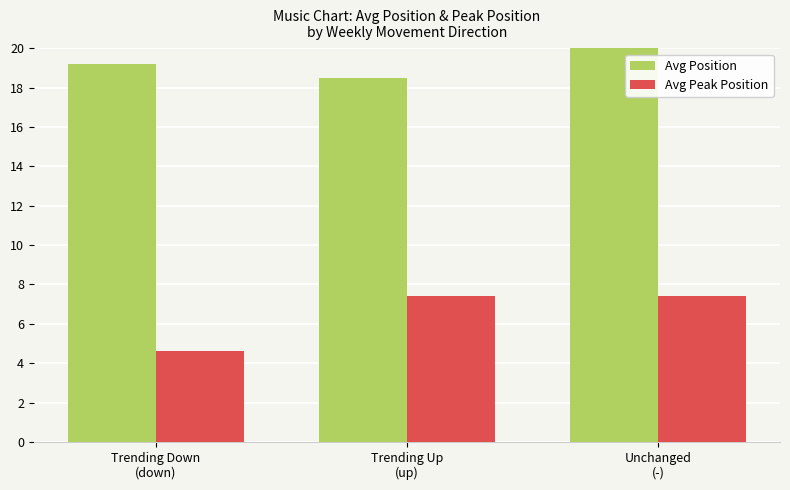

What is the value of the Avg Peak Position bar at the 3rd from the left?

7.4